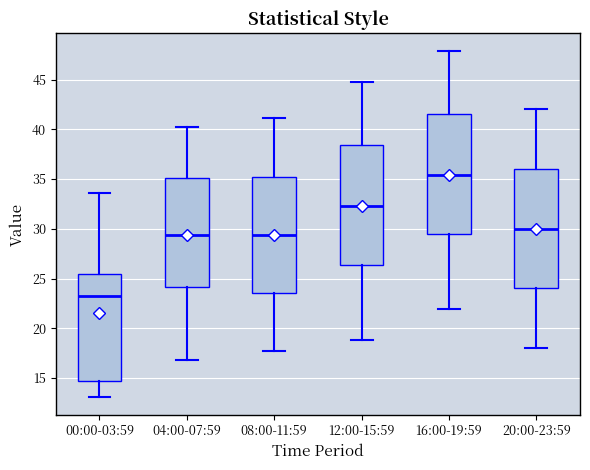

Which box's median line is the highest?

16:00-19:59